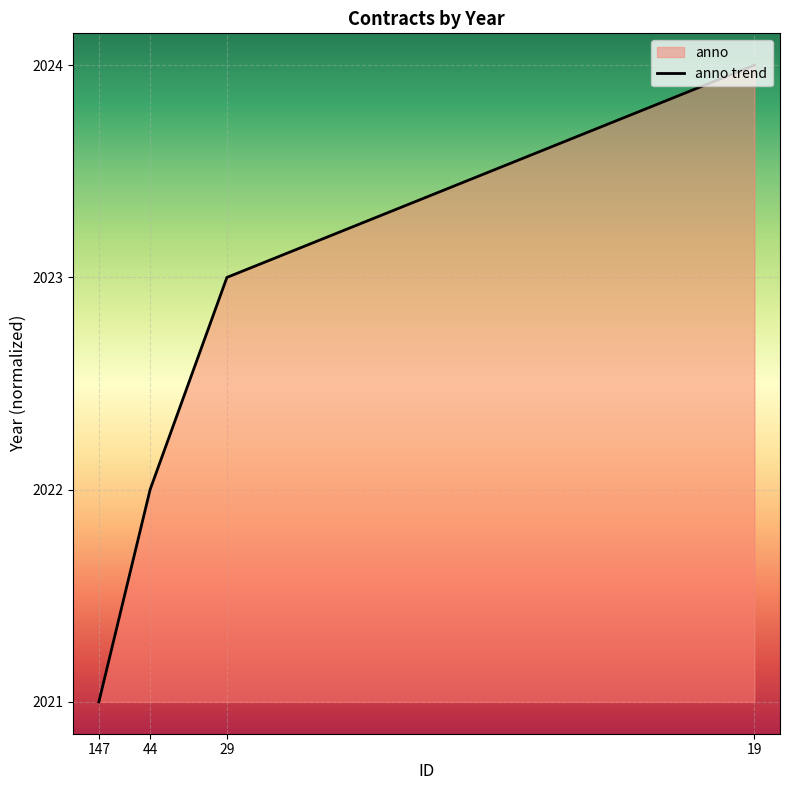

Between 29 and 147, which is larger?

29